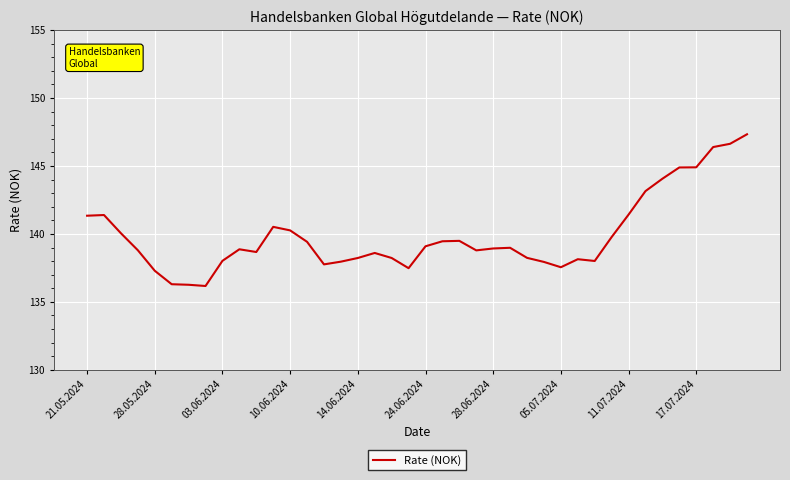

What is the maximum value shown in the chart?

147.3